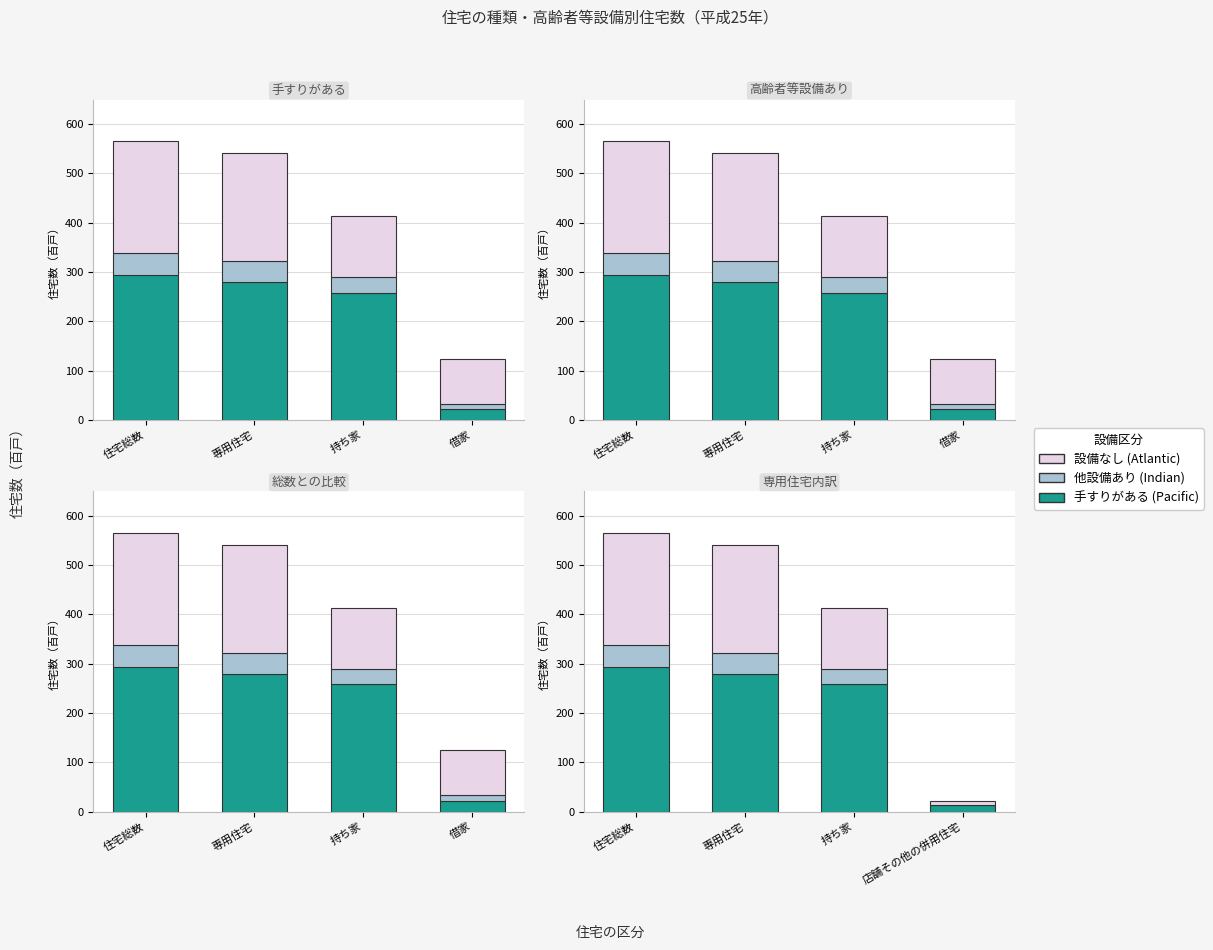

Reading left to right, extract all data points from this chart.

手すりがある（Pacific）: 294	279	258	14
他設備あり（Indian）: 44	43	31	0
設備なし（Atlantic）: 227	220	124	7